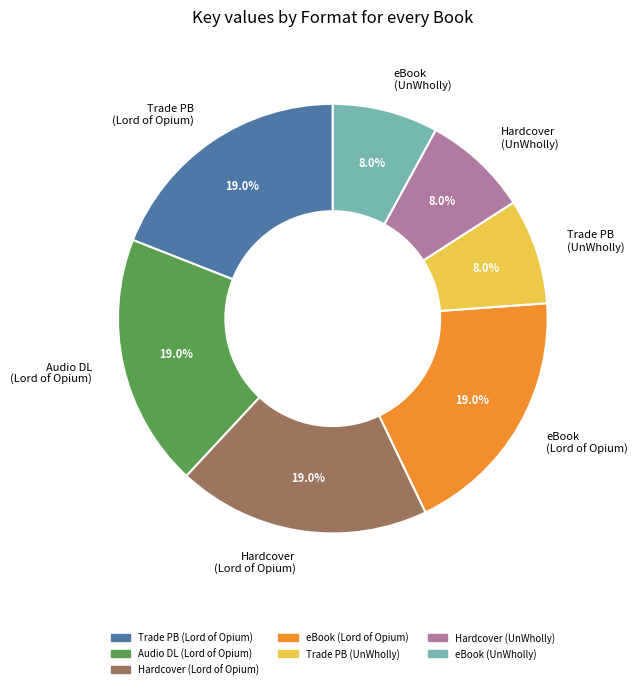

Does Hardcover (UnWholly) account for over 50% of the chart?

No